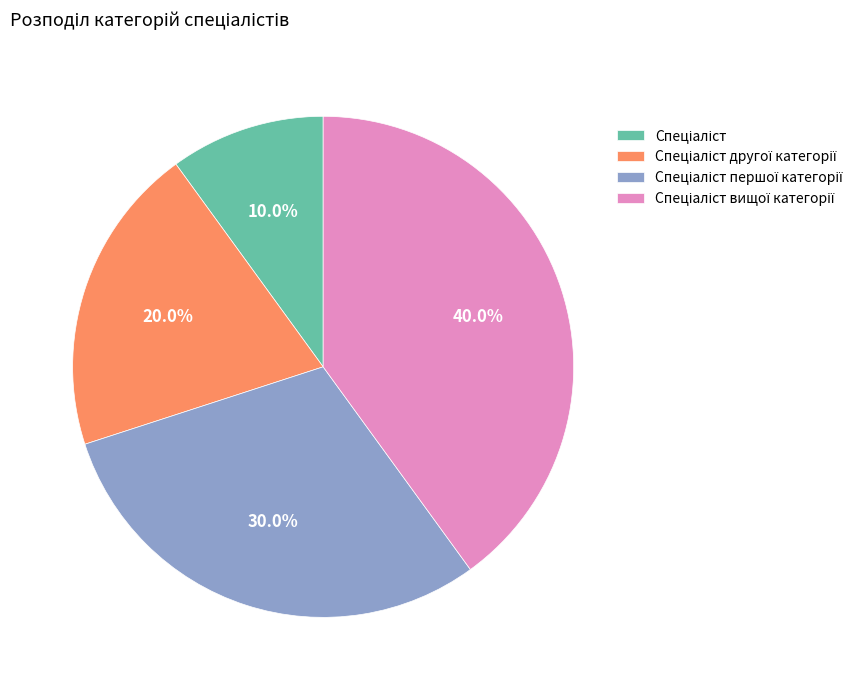

Is there a majority slice in this chart?

No